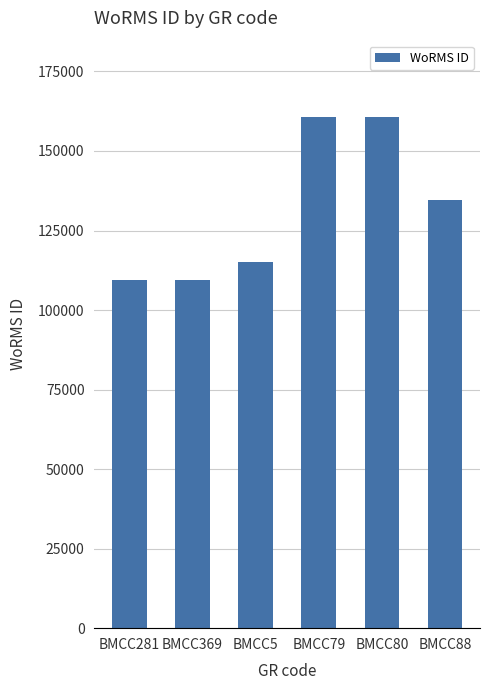

What is the maximum value shown in the chart?

160585